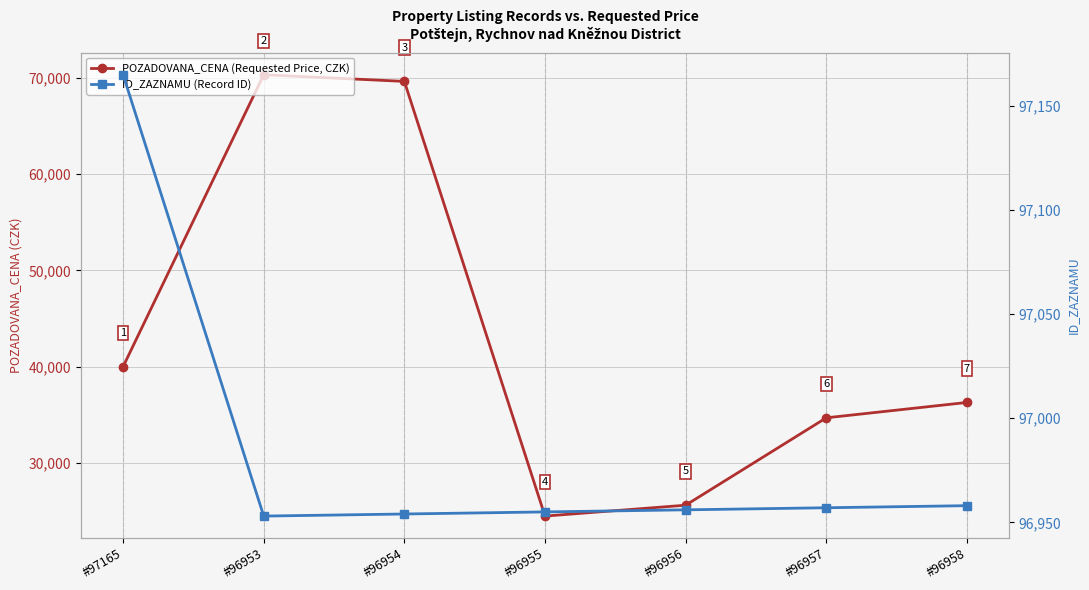

True or false: ID_ZAZNAMU (Record ID) and POZADOVANA_CENA (Requested Price, CZK) cross at least once.

False